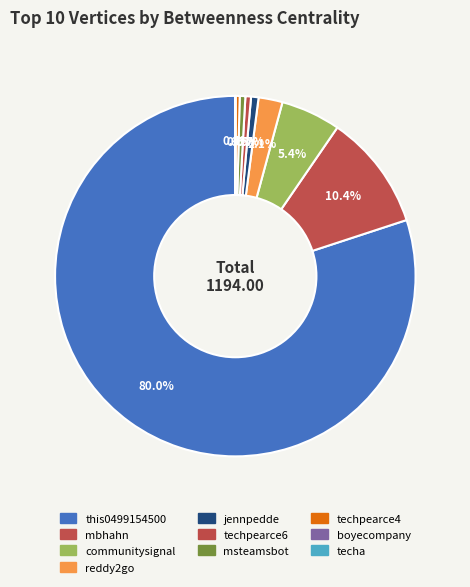

Rank the categories by value from lowest to highest.

boyecompany, techa, techpearce4, techpearce6, msteamsbot, jennpedde, reddy2go, communitysignal, mbhahn, this0499154500